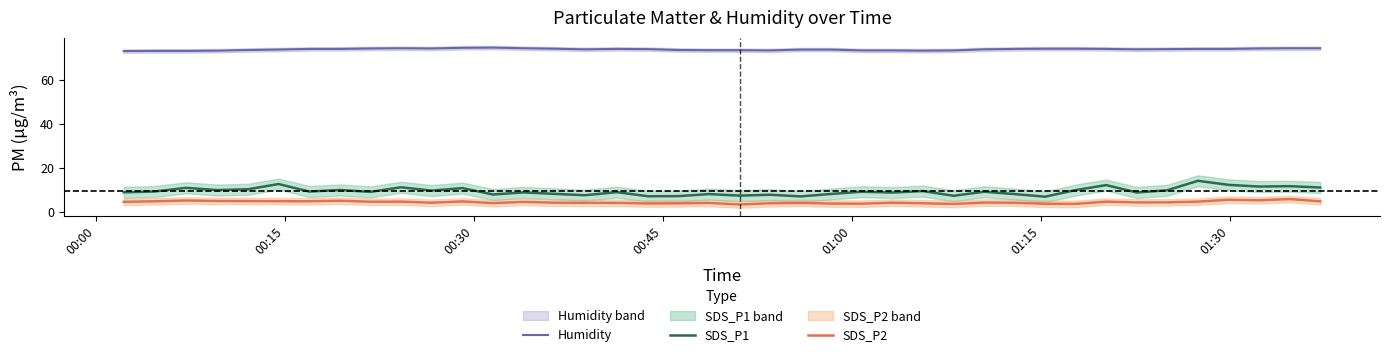

What is the sum of all SDS_P1 values?

382.1